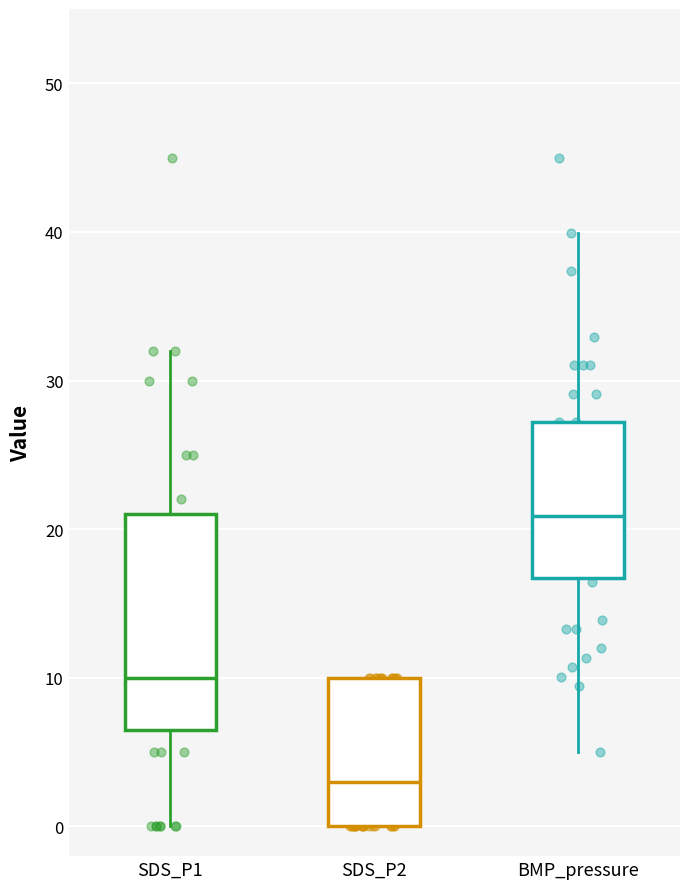

Which box has the lowest median line?

SDS_P2